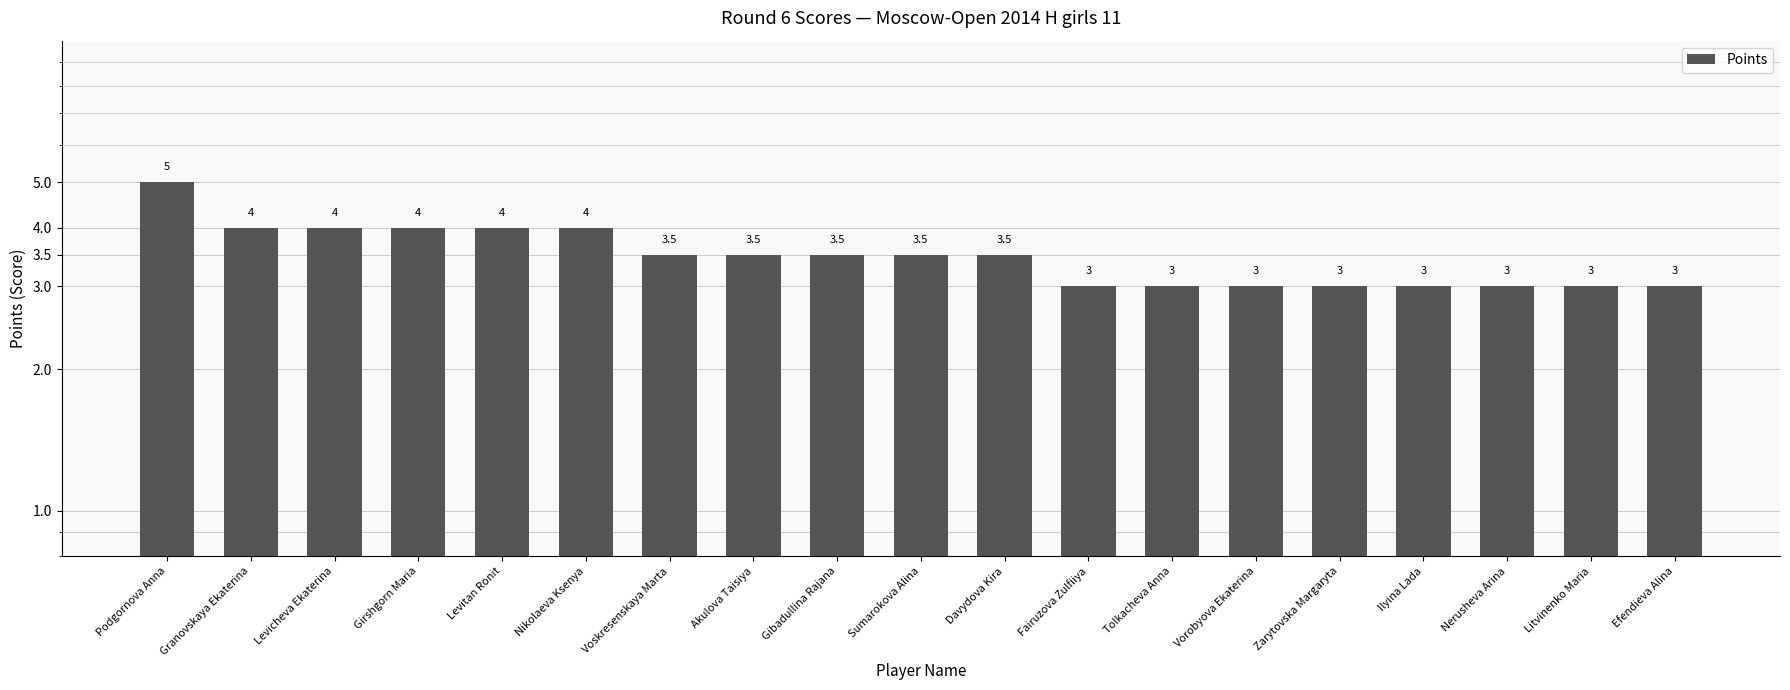

Which label corresponds to the smallest value in the chart?

Fairuzova Zulfiiya